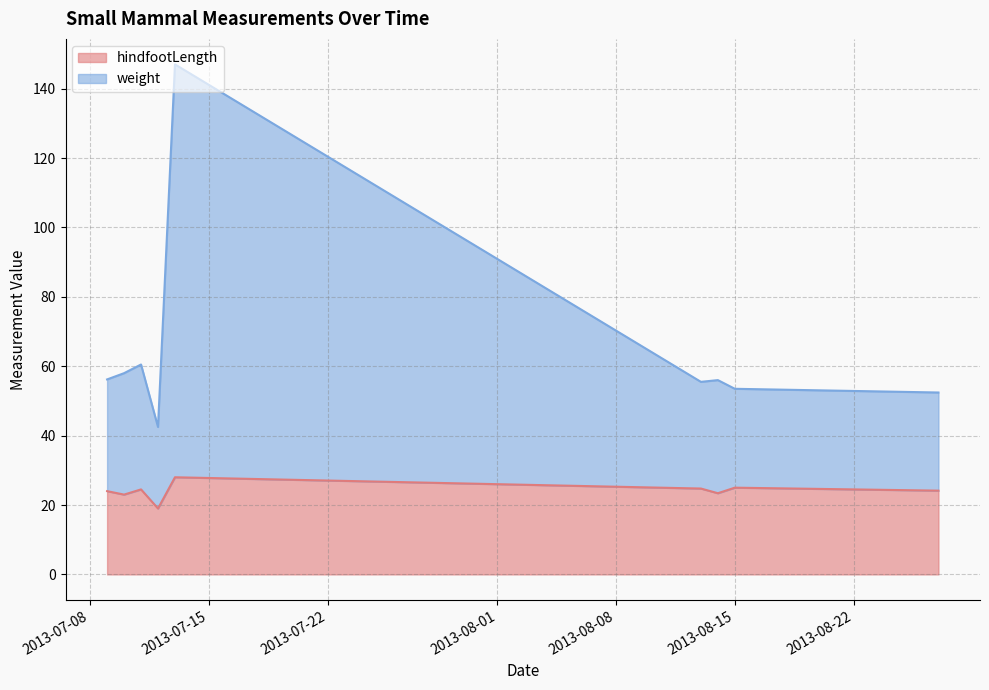

Rank the series by their average value, from lowest to highest.

hindfootLength, weight